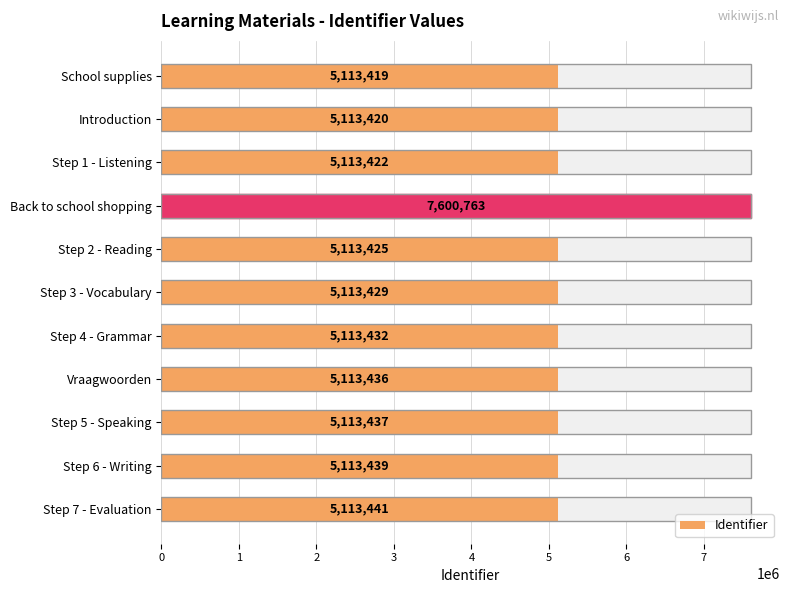

The value at Step 7 - Evaluation is 5113441. True or false?

True